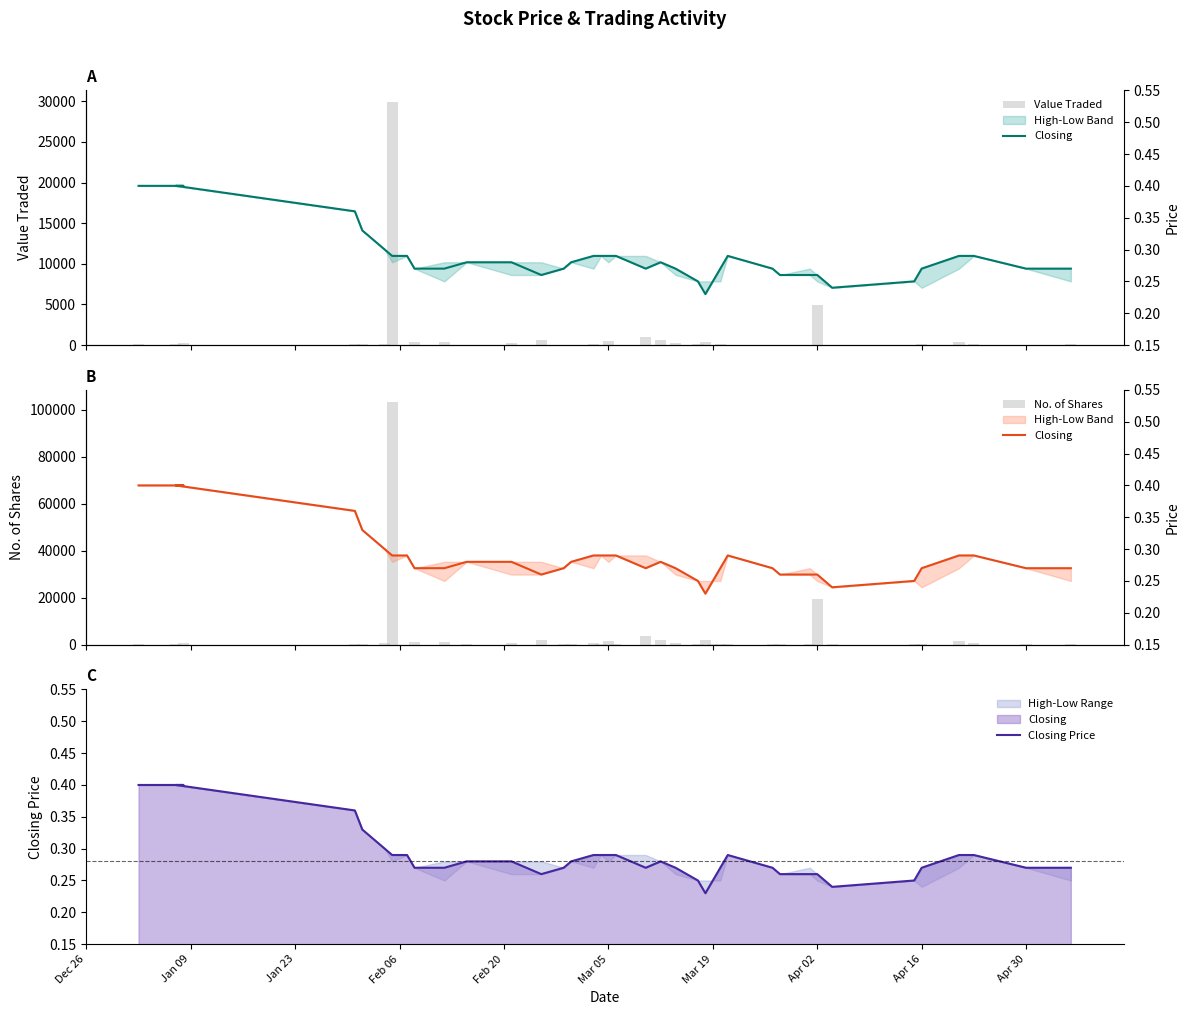

Which series has the largest total across all categories?

No. of Shares